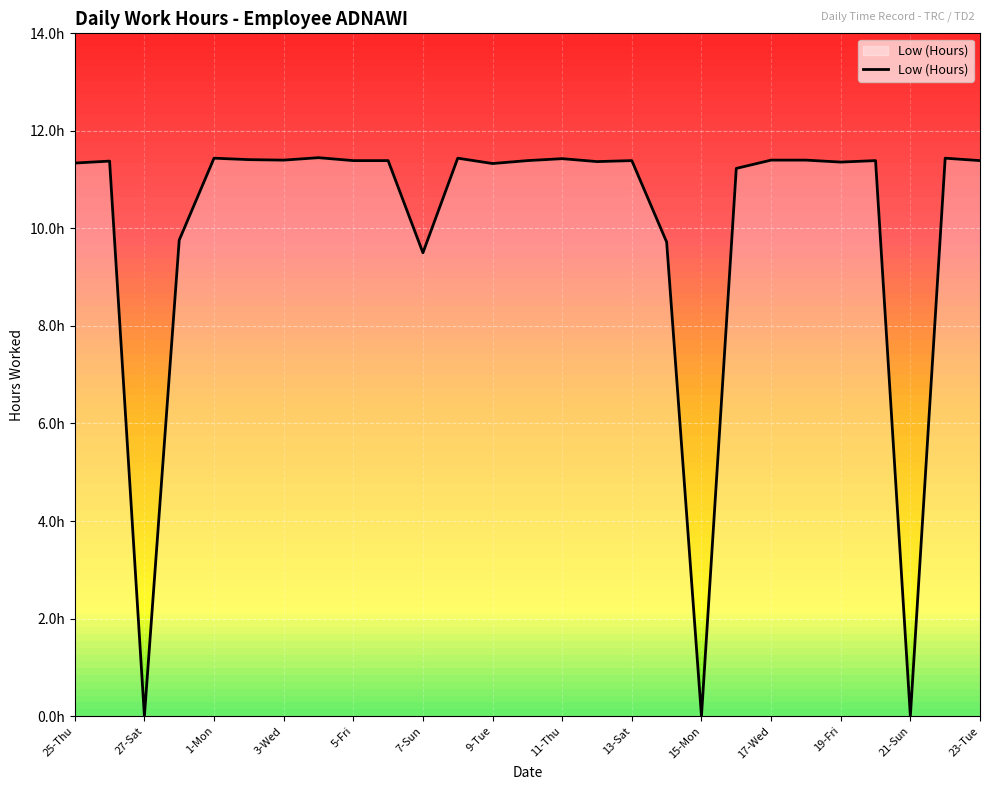

Does the chart have visible grid lines?

Yes